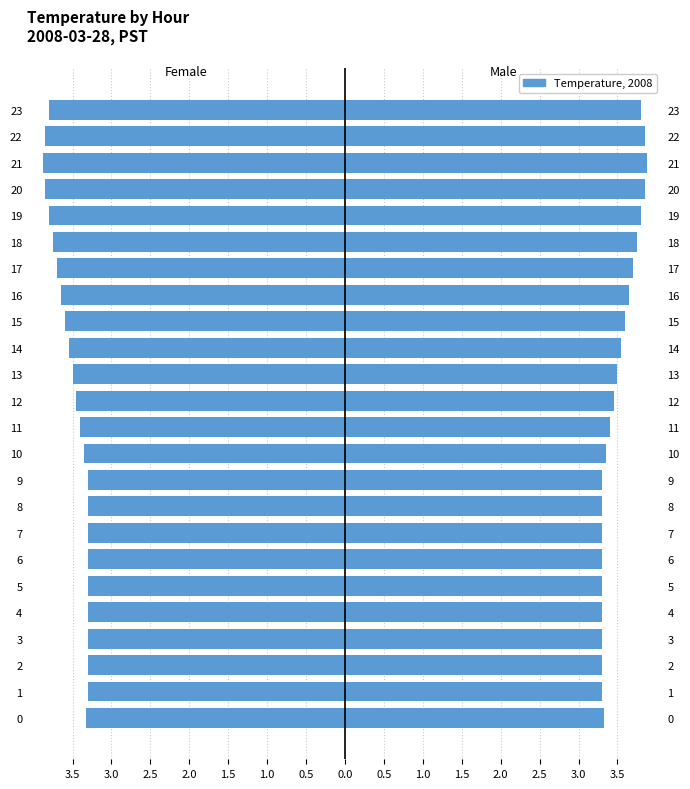

The Male series shows 3.6 at 16. True or false?

True